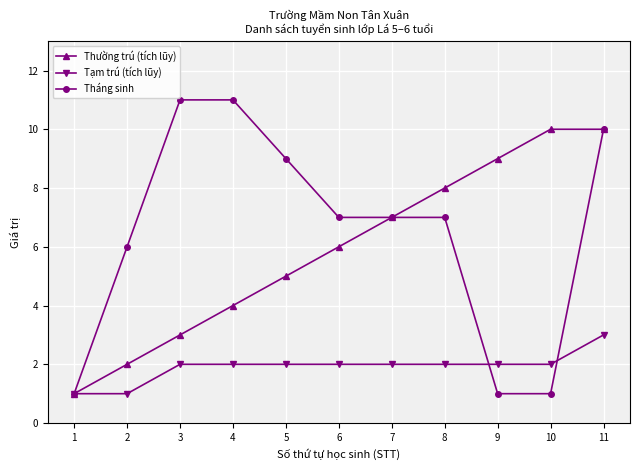

True or false: Tháng sinh has more than 2 points higher than both neighbors.

False